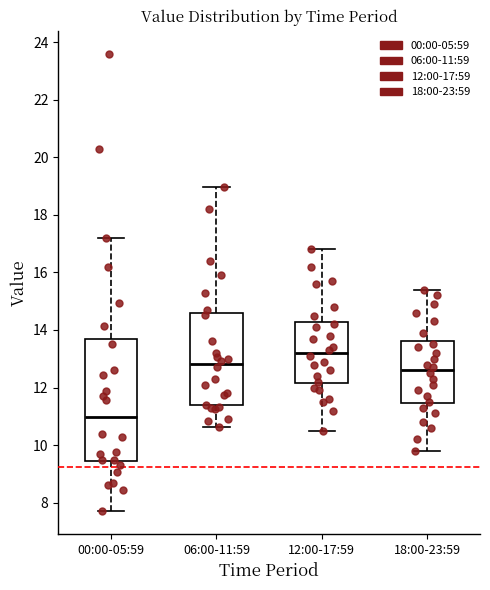

Reading left to right, read every box against the y-axis: the position of its median line, the range the box covers, and the ends of its whiskers. The values are not printed on the chart, so give them approximately, as read against the axis.

00:00-05:59: median 11.0, box 9.4 to 13.6, whiskers 7.8 to 17.2
06:00-11:59: median 12.8, box 11.4 to 14.6, whiskers 10.6 to 19.0
12:00-17:59: median 13.2, box 12.2 to 14.2, whiskers 10.6 to 16.8
18:00-23:59: median 12.6, box 11.4 to 13.6, whiskers 9.8 to 15.4